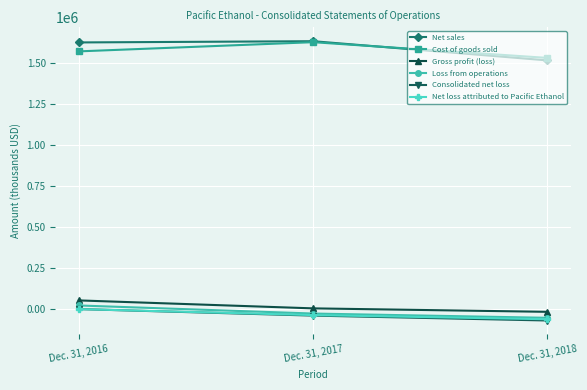

The value of Net loss attributed to Pacific Ethanol at Dec. 31, 2018 is -60273. True or false?

True